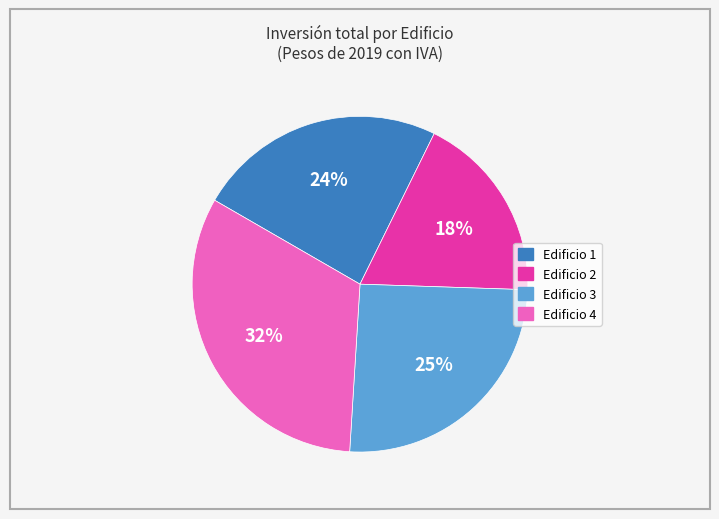

To the nearest percent, what percentage of the pie is Edificio 3?

25%